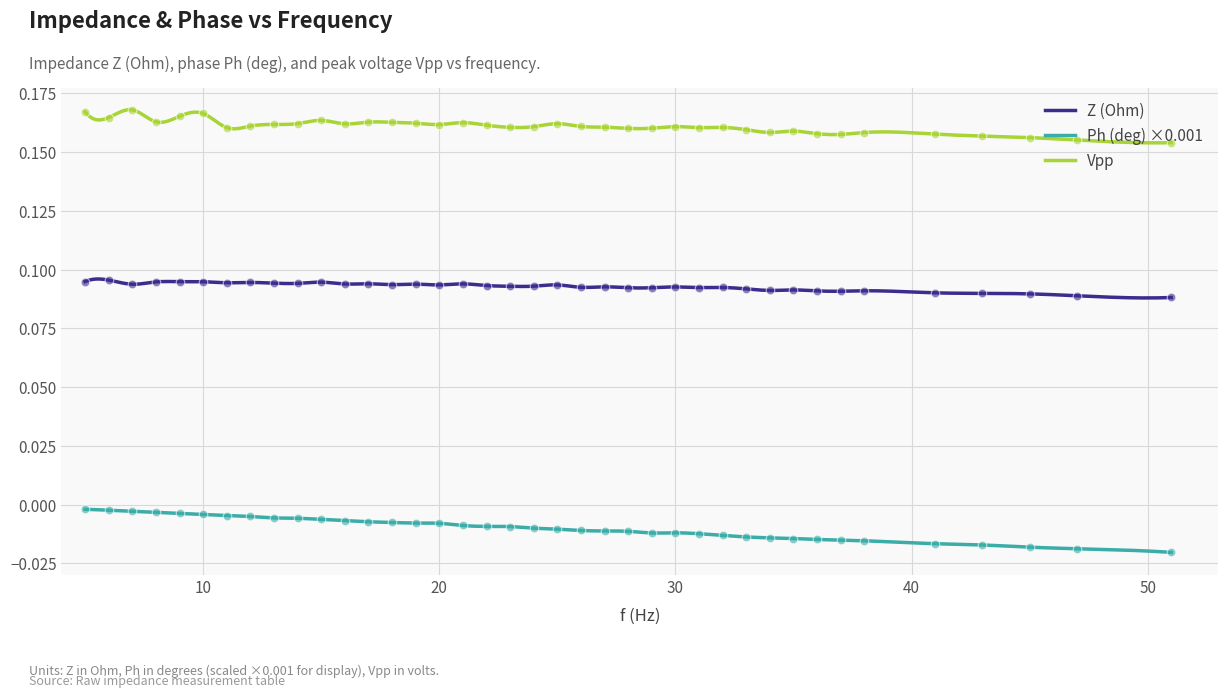

Which series contains the lowest Y value?

Ph (deg)